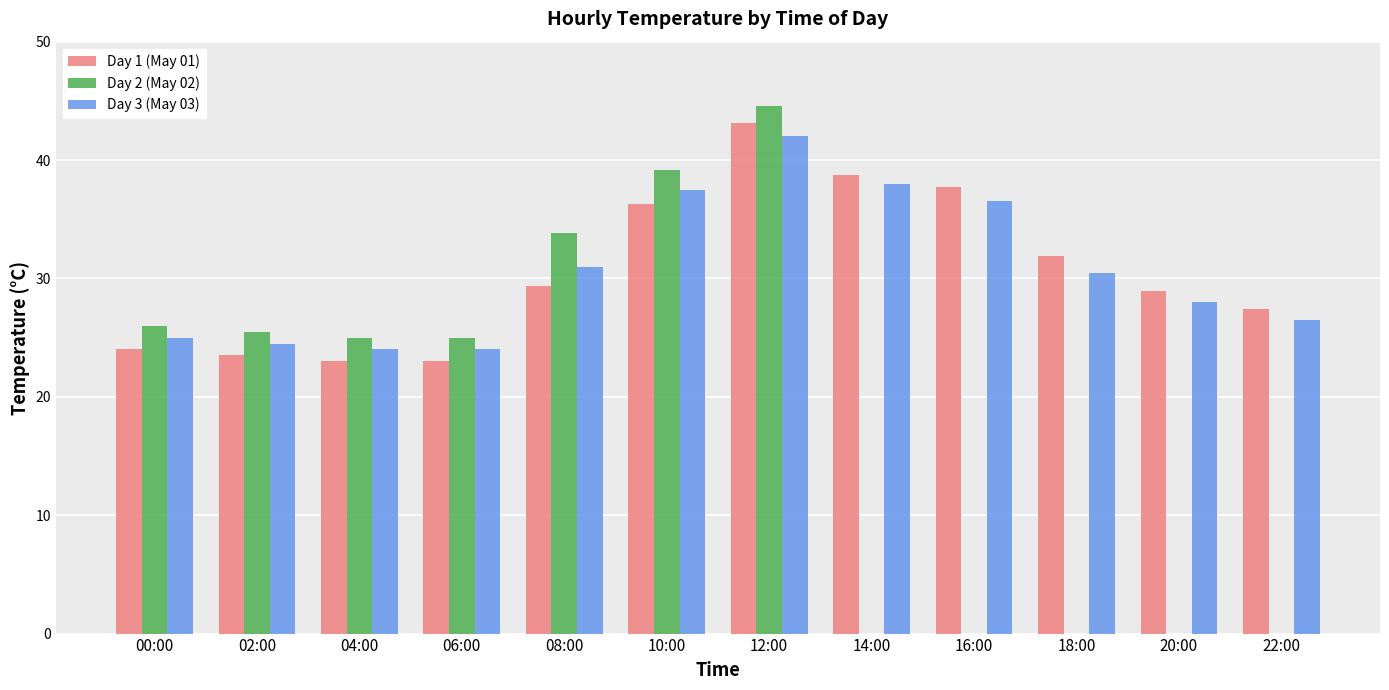

Between 04:00 and 14:00, which series saw the biggest shift?

Day 2 (May 02)